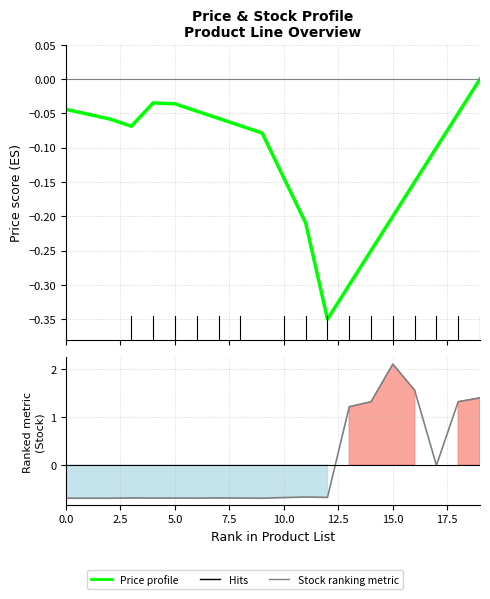

The value of Stock ranking metric at 19 is 2.2. True or false?

False